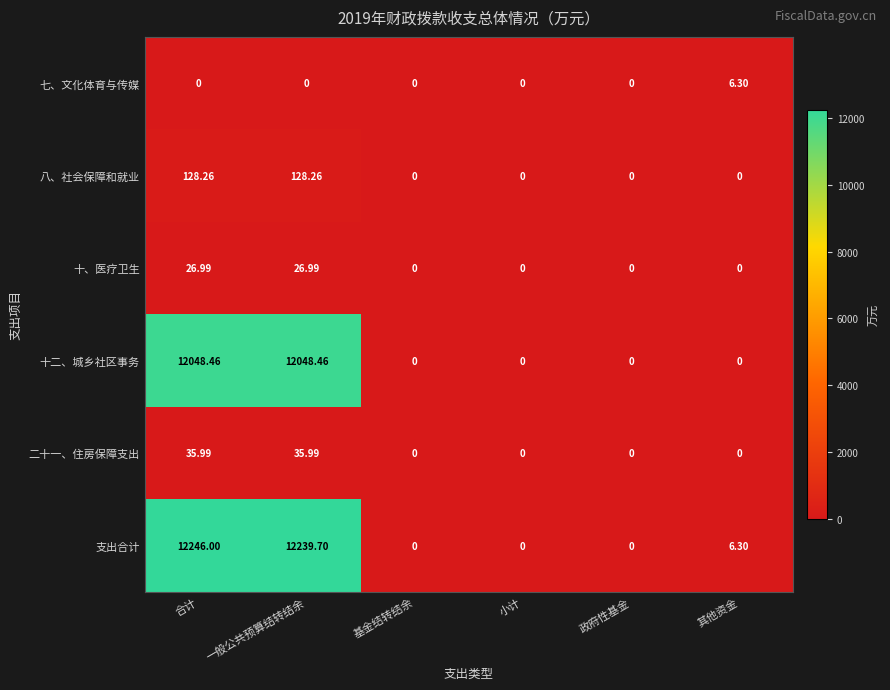

At which label does 支出合计 first exceed 6?

合计